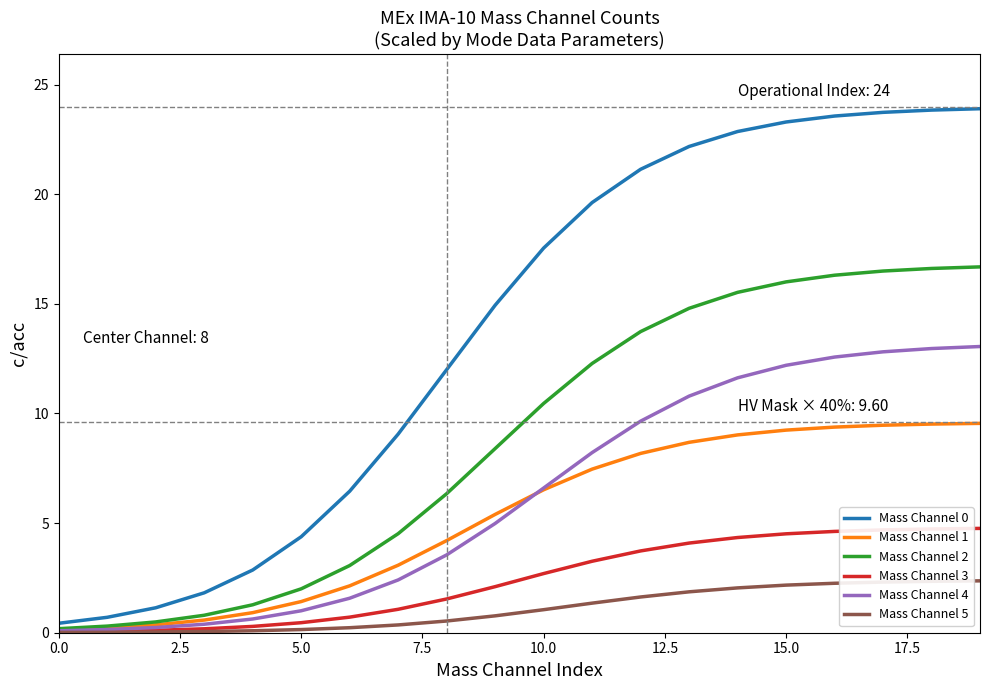

What is the greatest value displayed?

23.9